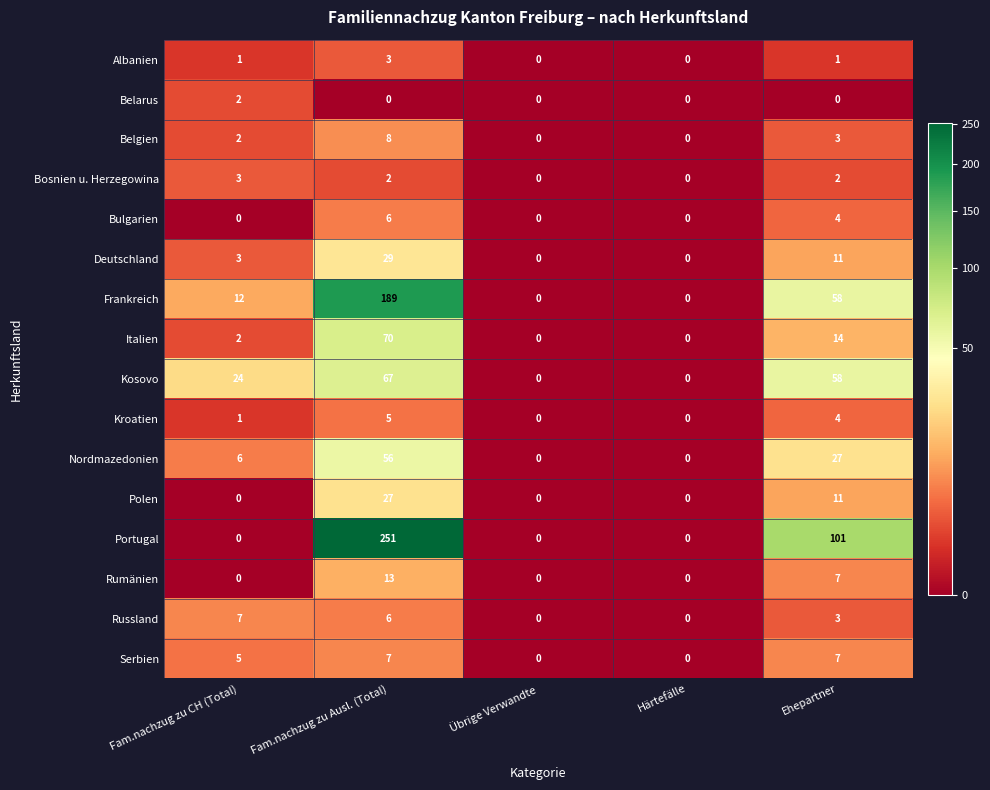

At which category is the sum across all series the highest?

Fam.nachzug zu Ausl. (Total)